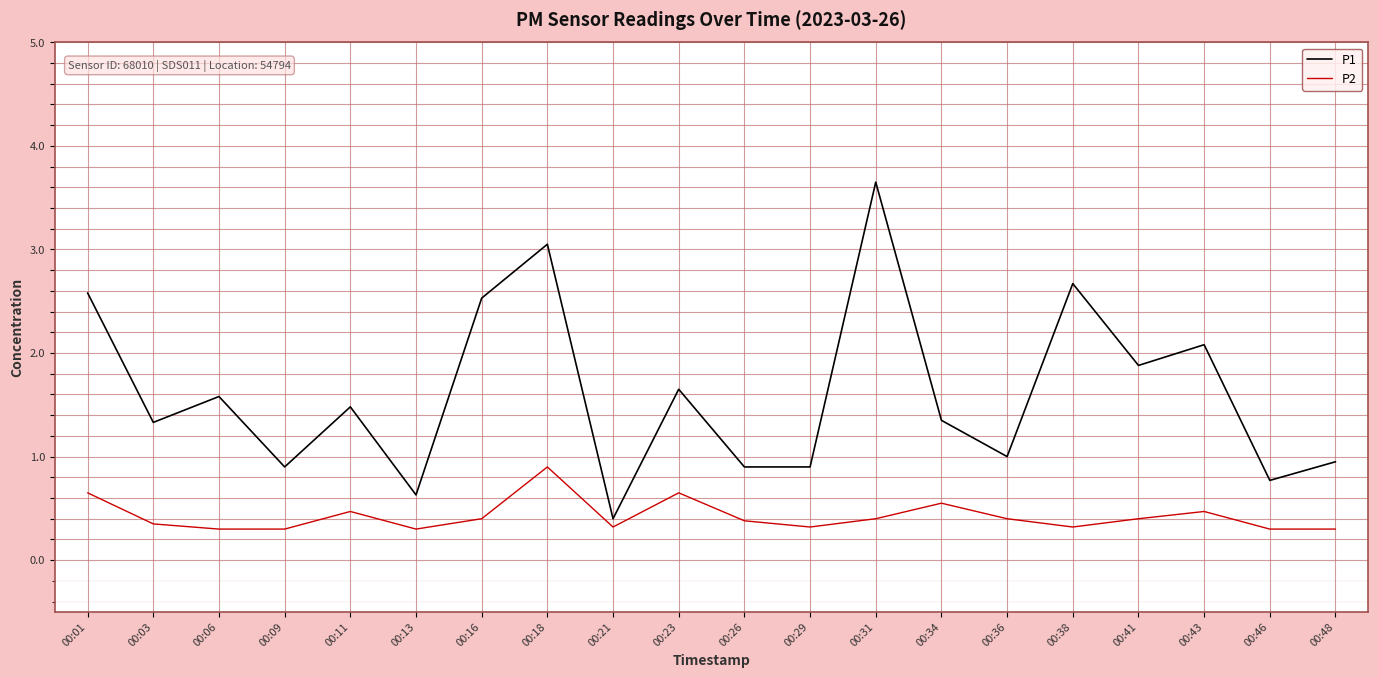

How many interior local peaks does the P1 series have?

7